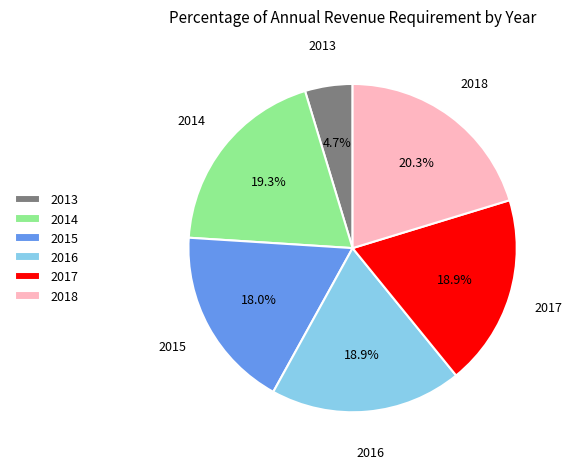

To the nearest percent, what is the difference between the 2016 and 2015 slice percentages?

1%